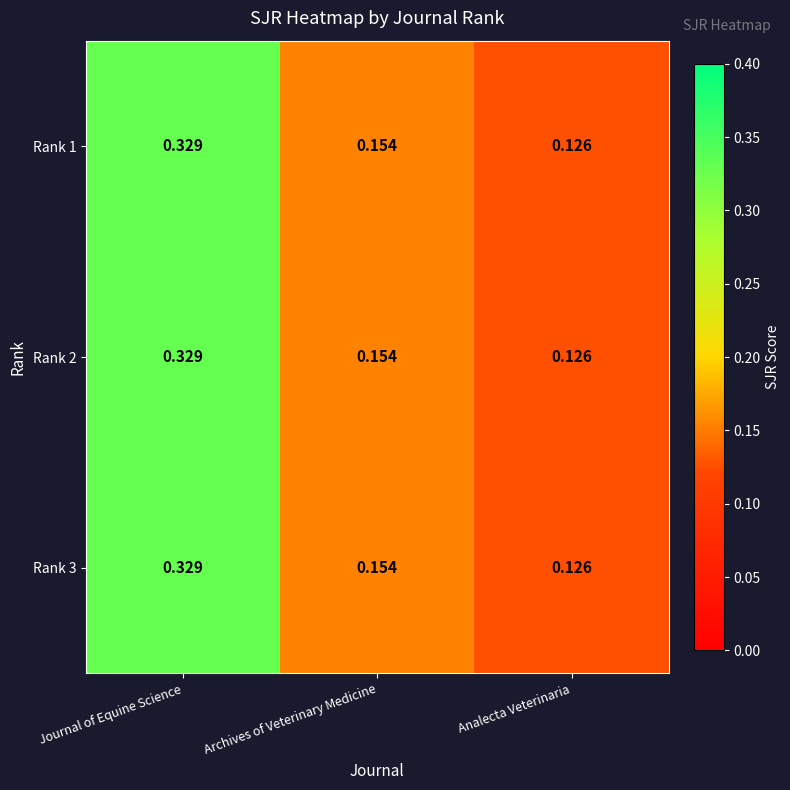

Which category has the highest value in the Rank 1 series?

Journal of Equine Science